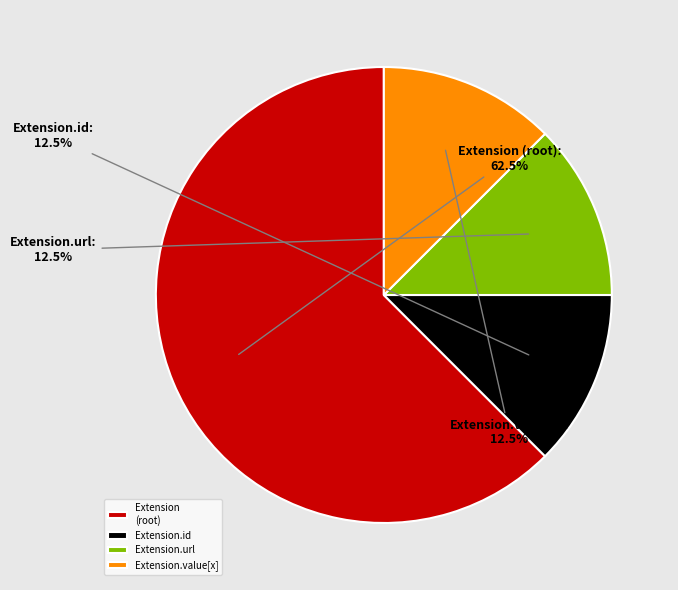

Which slice represents more than half of the pie?

Extension (root)